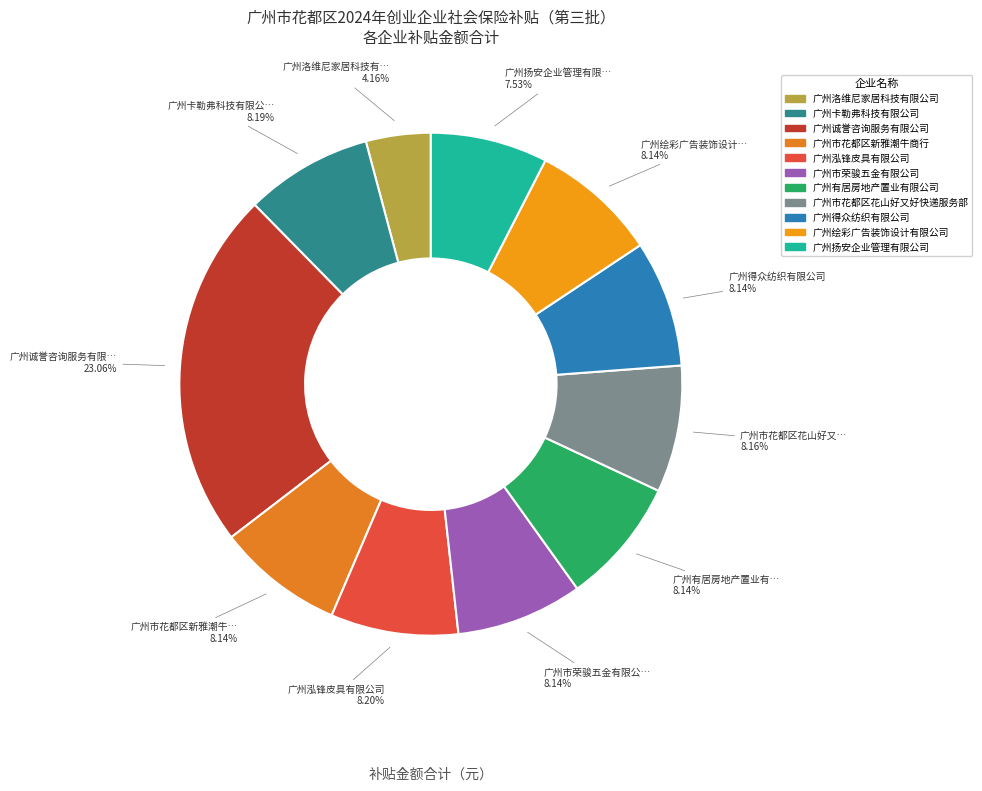

What is the ratio of the value at 广州扬安企业管理有限公司 to the value at 广州诚誉咨询服务有限公司?

0.3